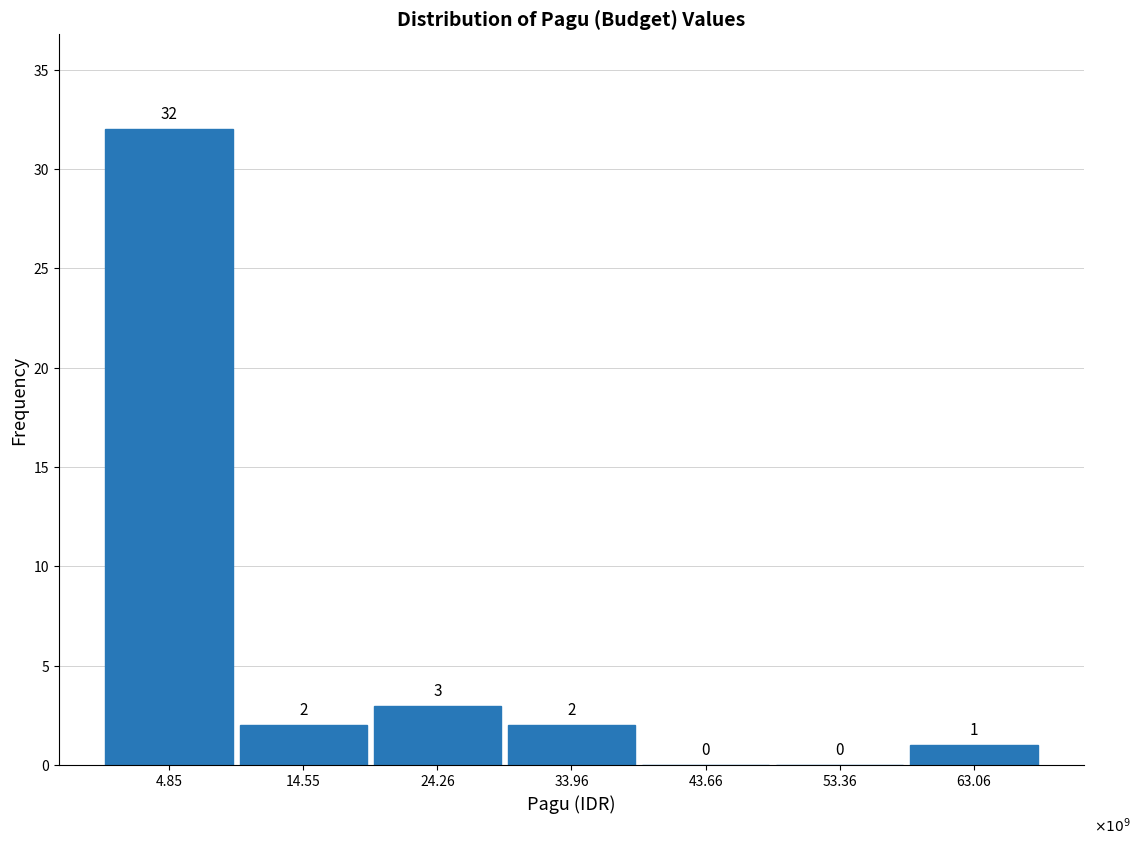

Reading left to right, what are all the values shown in this chart?

4.85=32	14.55=2	24.26=3	33.96=2	43.66=0	53.36=0	63.06=1